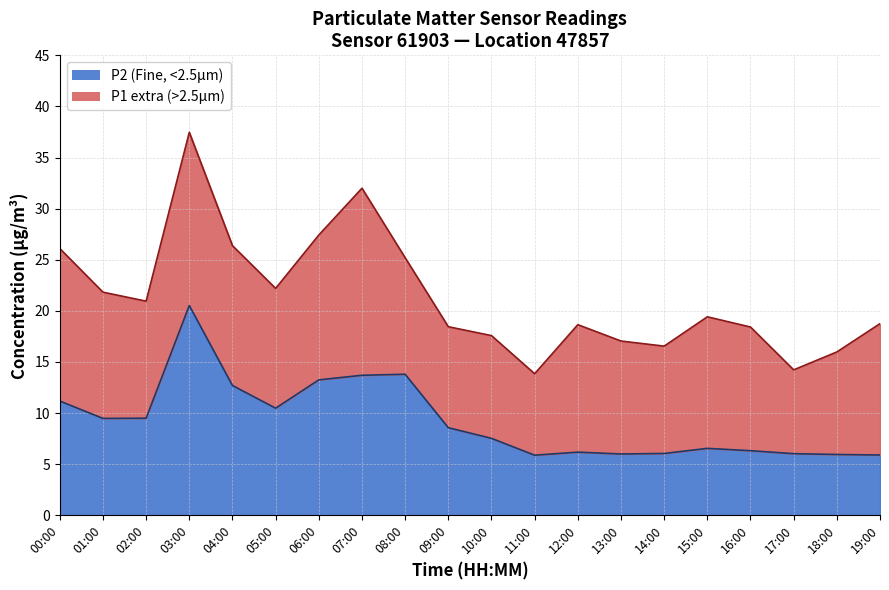

What are all the series names shown in the legend?

P1, P2